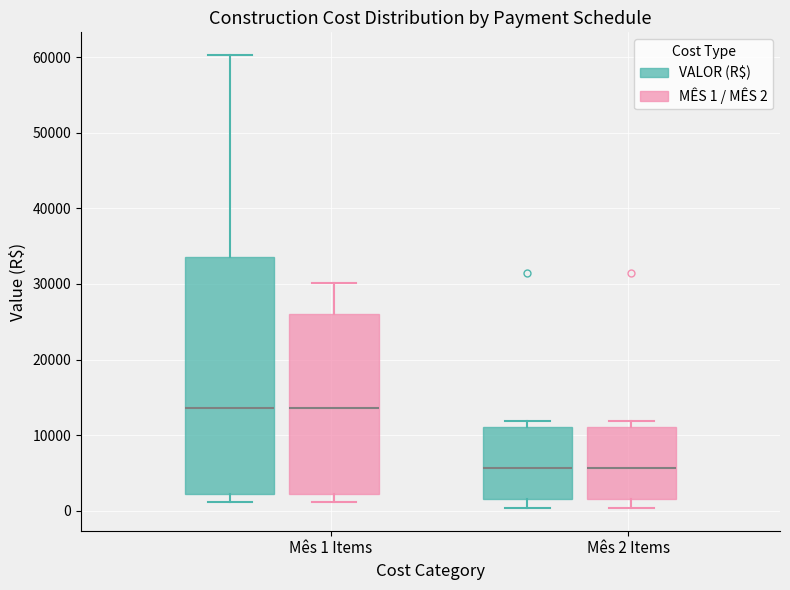

Reading left to right, read every box against the y-axis: the position of its median line, the range the box covers, and the ends of its whiskers. The values are not printed on the chart, so give them approximately, as read against the axis.

Mês 1 Items (VALOR (R$)): median 14000, box 2000 to 34000, whiskers 1000 to 60000
Mês 1 Items (MÊS 1 / MÊS 2): median 14000, box 2000 to 26000, whiskers 1000 to 30000
Mês 2 Items (VALOR (R$)): median 6000, box 2000 to 11000, whiskers 0 to 12000
Mês 2 Items (MÊS 1 / MÊS 2): median 6000, box 2000 to 11000, whiskers 0 to 12000